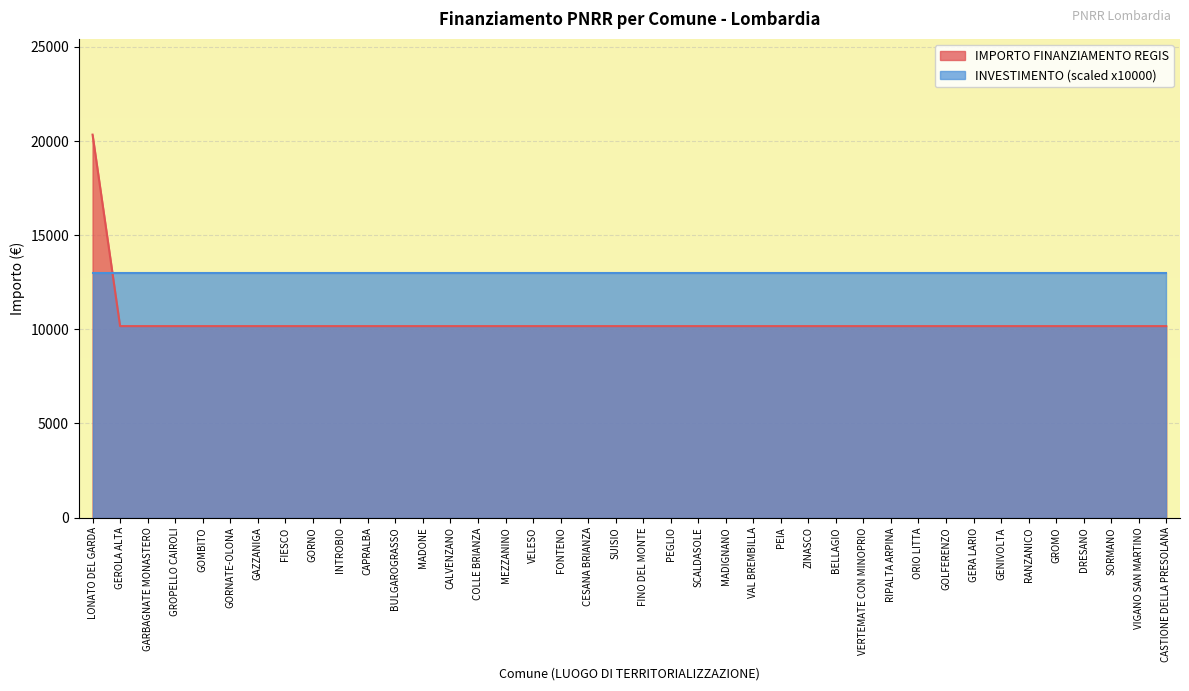

Rank the categories by value from highest to lowest.

LONATO DEL GARDA, GEROLA ALTA, GARBAGNATE MONASTERO, GROPELLO CAIROLI, GOMBITO, GORNATE-OLONA, GAZZANIGA, FIESCO, GORNO, INTROBIO, CAPRALBA, BULGAROGRASSO, MADONE, CALVENZANO, COLLE BRIANZA, MEZZANINO, VELESO, FONTENO, CESANA BRIANZA, SUISIO, FINO DEL MONTE, PEGLIO, SCALDASOLE, MADIGNANO, VAL BREMBILLA, PEIA, ZINASCO, BELLAGIO, VERTEMATE CON MINOPRIO, RIPALTA ARPINA, ORIO LITTA, GOLFERENZO, GERA LARIO, GENIVOLTA, RANZANICO, GROMO, DRESANO, SORMANO, VIGANO SAN MARTINO, CASTIONE DELLA PRESOLANA